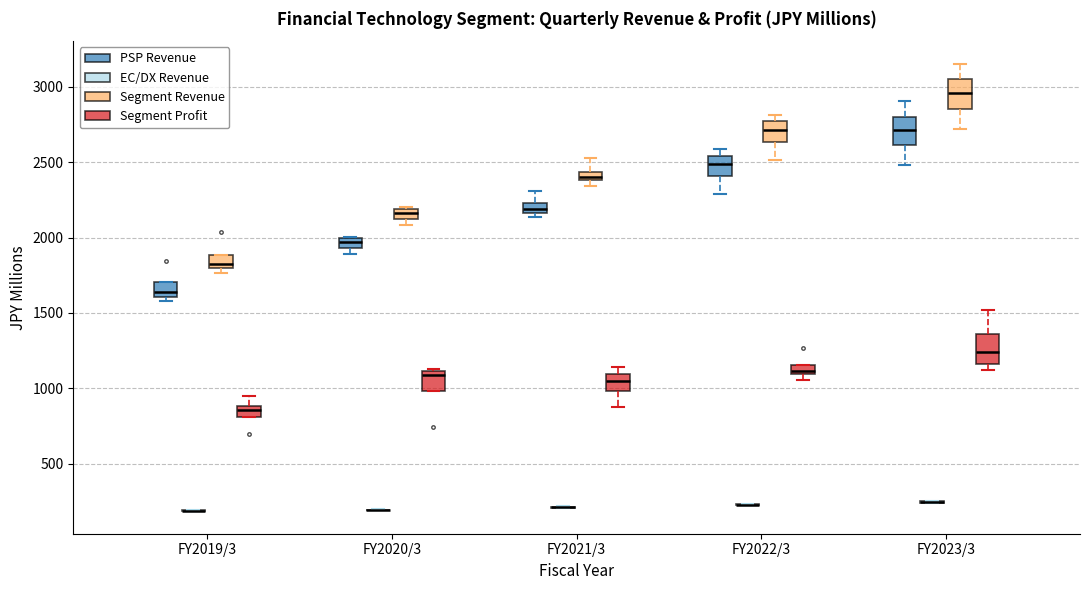

Where is the upper edge of the box for FY2023/3 (PSP Revenue) on the y-axis? The values are not printed on the chart, so give them approximately, as read against the axis.

2800